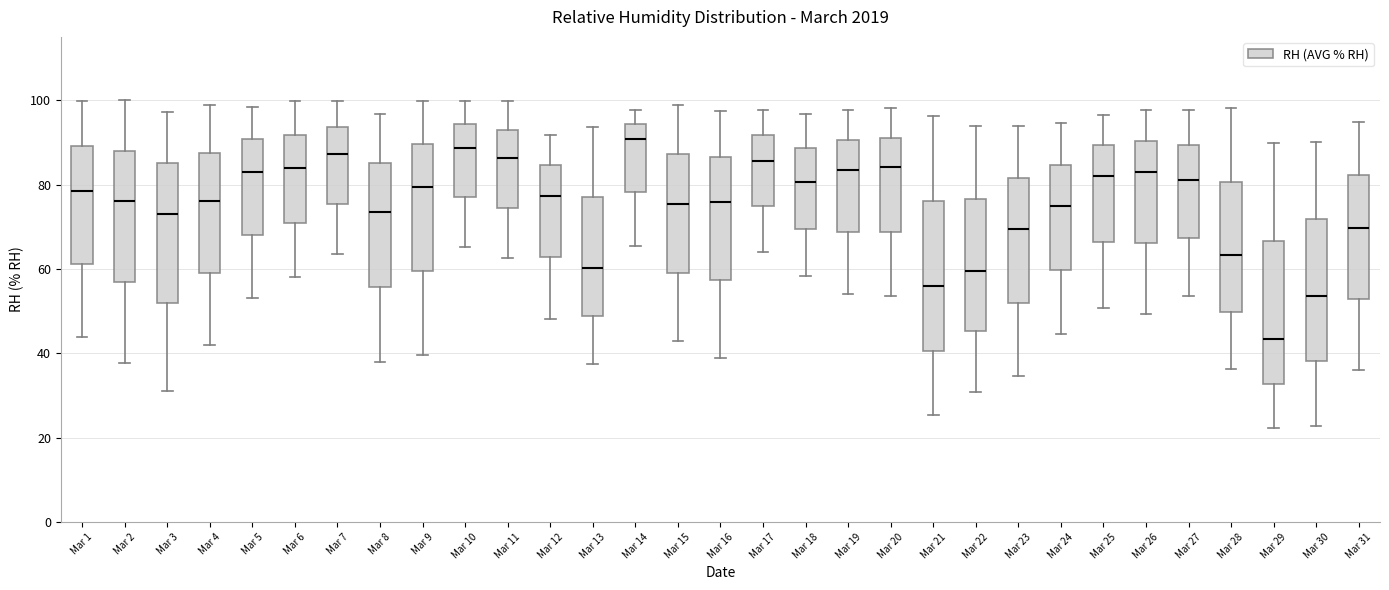

Reading left to right, transcribe this box plot: for each box, give where its median line is, the range the box spans, and where its two whiskers end, as read against the y-axis. The values are not printed on the chart, so give them approximately, as read against the axis.

Mar 1: median 78, box 62 to 90, whiskers 44 to 100
Mar 2: median 76, box 56 to 88, whiskers 38 to 100
Mar 3: median 74, box 52 to 86, whiskers 32 to 98
Mar 4: median 76, box 60 to 88, whiskers 42 to 98
Mar 5: median 84, box 68 to 90, whiskers 54 to 98
Mar 6: median 84, box 70 to 92, whiskers 58 to 100
Mar 7: median 88, box 76 to 94, whiskers 64 to 100
Mar 8: median 74, box 56 to 86, whiskers 38 to 96
Mar 9: median 80, box 60 to 90, whiskers 40 to 100
Mar 10: median 88, box 76 to 94, whiskers 66 to 100
Mar 11: median 86, box 74 to 94, whiskers 62 to 100
Mar 12: median 78, box 62 to 84, whiskers 48 to 92
Mar 13: median 60, box 48 to 76, whiskers 38 to 94
Mar 14: median 90, box 78 to 94, whiskers 66 to 98
Mar 15: median 76, box 60 to 88, whiskers 42 to 98
Mar 16: median 76, box 58 to 86, whiskers 38 to 98
Mar 17: median 86, box 74 to 92, whiskers 64 to 98
Mar 18: median 80, box 70 to 88, whiskers 58 to 96
Mar 19: median 84, box 68 to 90, whiskers 54 to 98
Mar 20: median 84, box 68 to 92, whiskers 54 to 98
Mar 21: median 56, box 40 to 76, whiskers 26 to 96
Mar 22: median 60, box 46 to 76, whiskers 30 to 94
Mar 23: median 70, box 52 to 82, whiskers 34 to 94
Mar 24: median 74, box 60 to 84, whiskers 44 to 94
Mar 25: median 82, box 66 to 90, whiskers 50 to 96
Mar 26: median 82, box 66 to 90, whiskers 50 to 98
Mar 27: median 82, box 68 to 90, whiskers 54 to 98
Mar 28: median 64, box 50 to 80, whiskers 36 to 98
Mar 29: median 44, box 32 to 66, whiskers 22 to 90
Mar 30: median 54, box 38 to 72, whiskers 22 to 90
Mar 31: median 70, box 52 to 82, whiskers 36 to 94